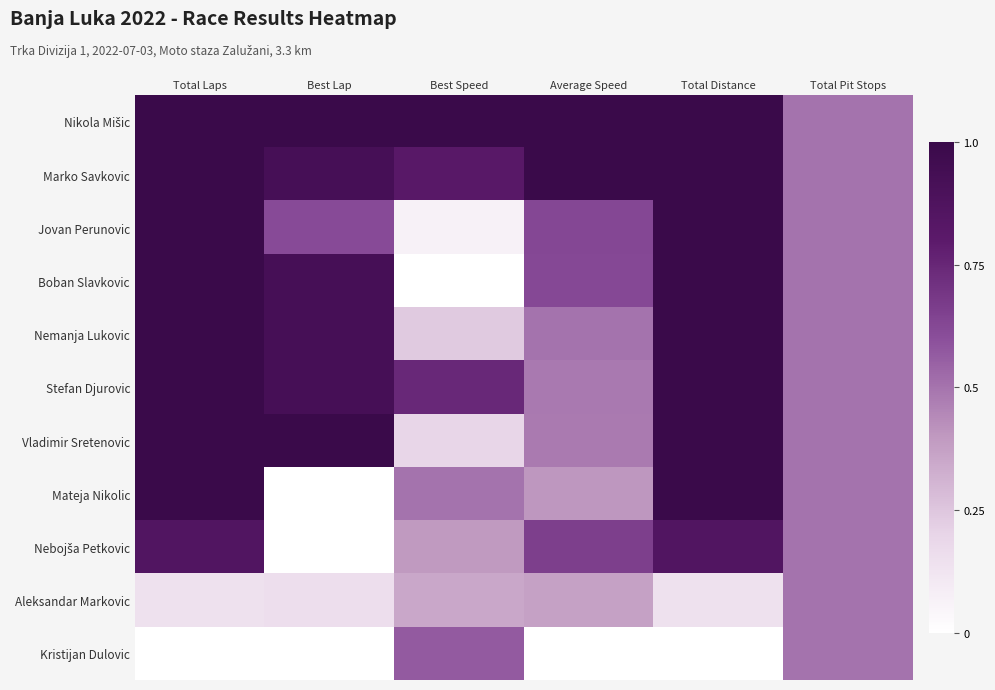

Which has a higher value, Best Speed or Total Pit Stops?

Best Speed